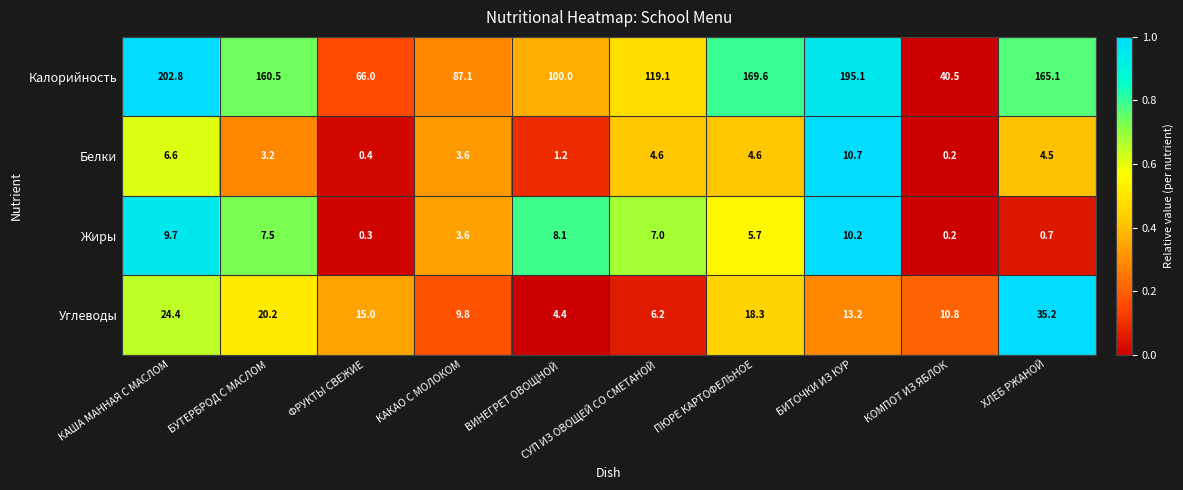

How many data points in Жиры are less than 7?

5